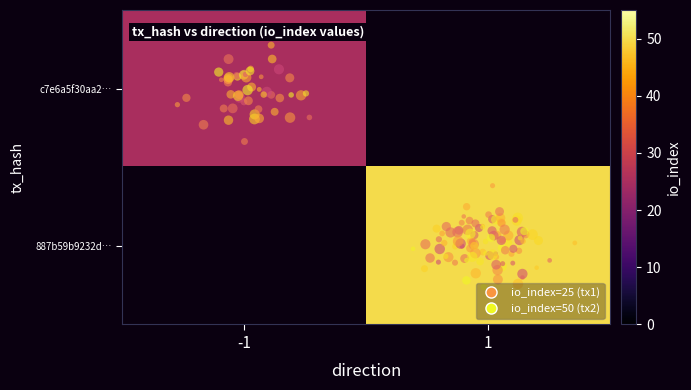

Which series has the largest total across all categories?

887b59b9232de317b12c26858cbda6ca4a030b8